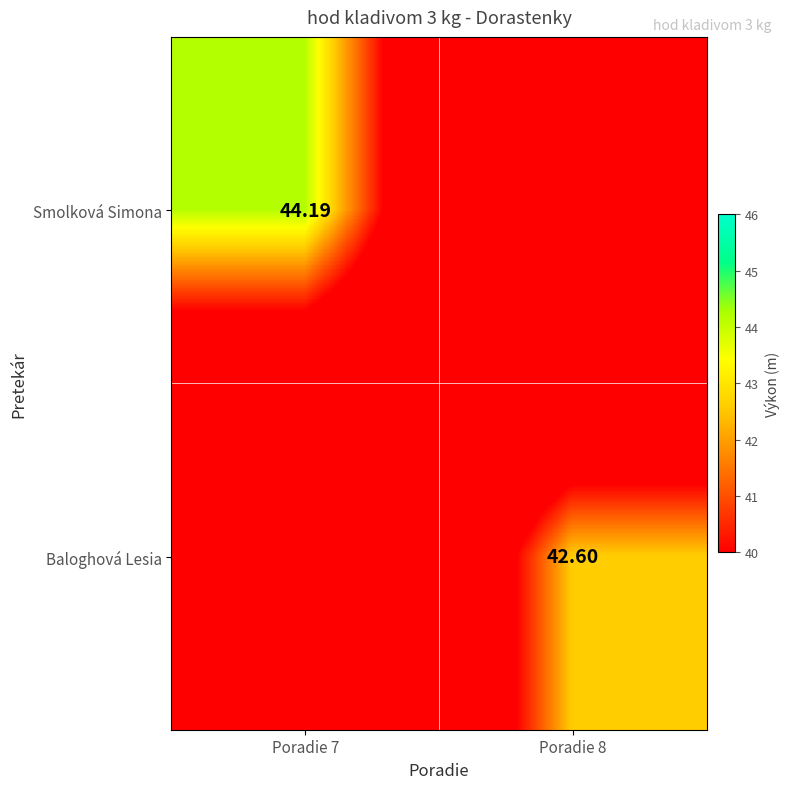

Which series changed the most between Poradie 7 and Poradie 8?

Smolková Simona